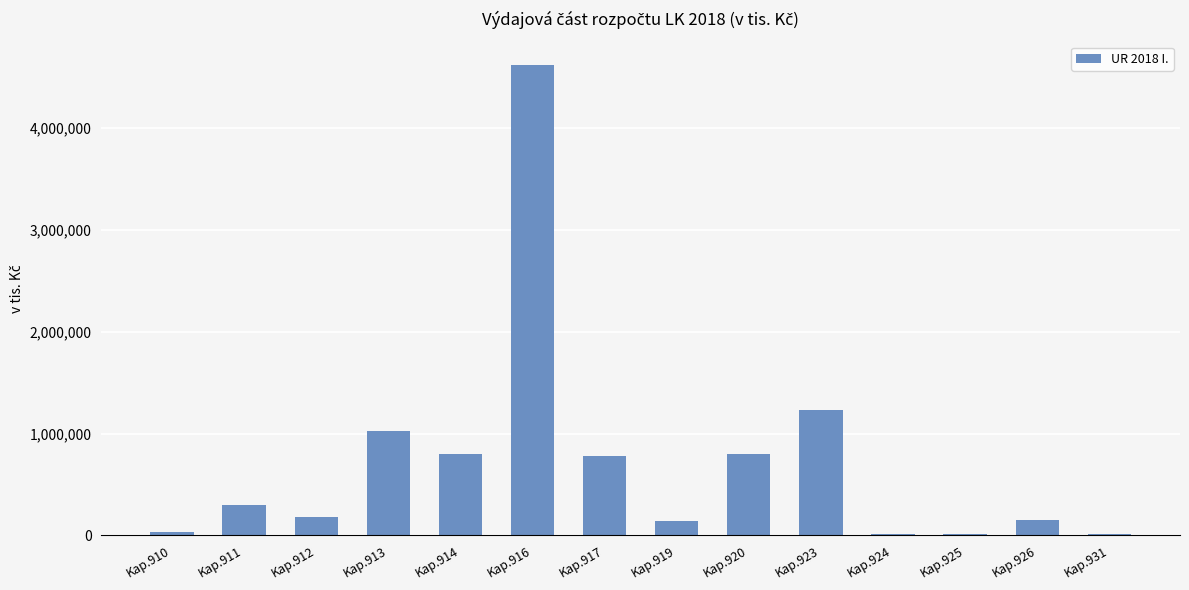

At which category does the chart reach its peak across all series?

Kap.916